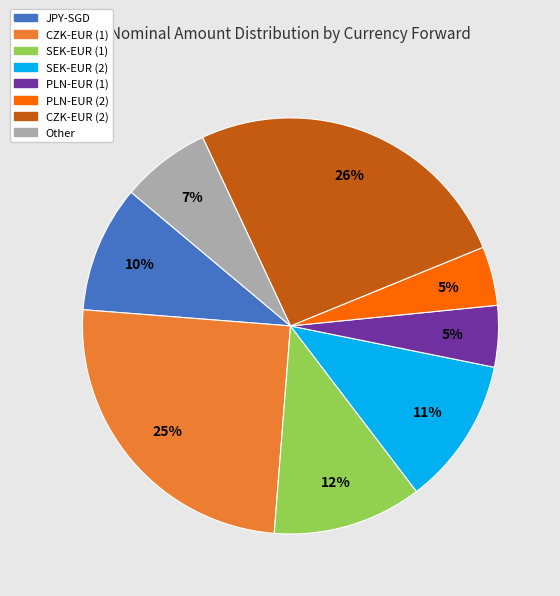

Is it true that SEK-EUR (1) is 23% of the pie?

False